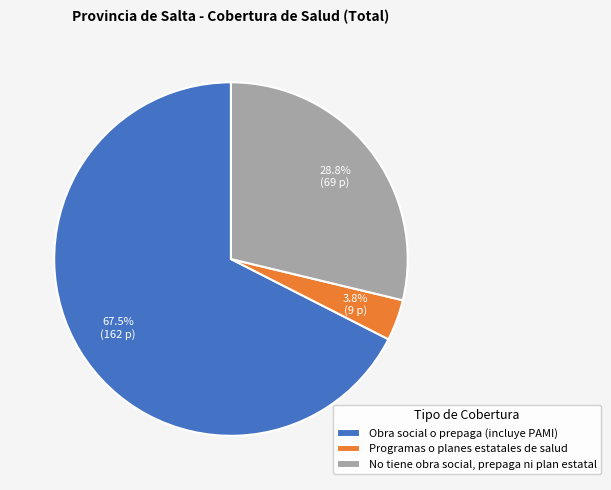

Do Programas o planes estatales de salud and Obra social o prepaga (incluye PAMI) together represent more than half of the pie?

Yes